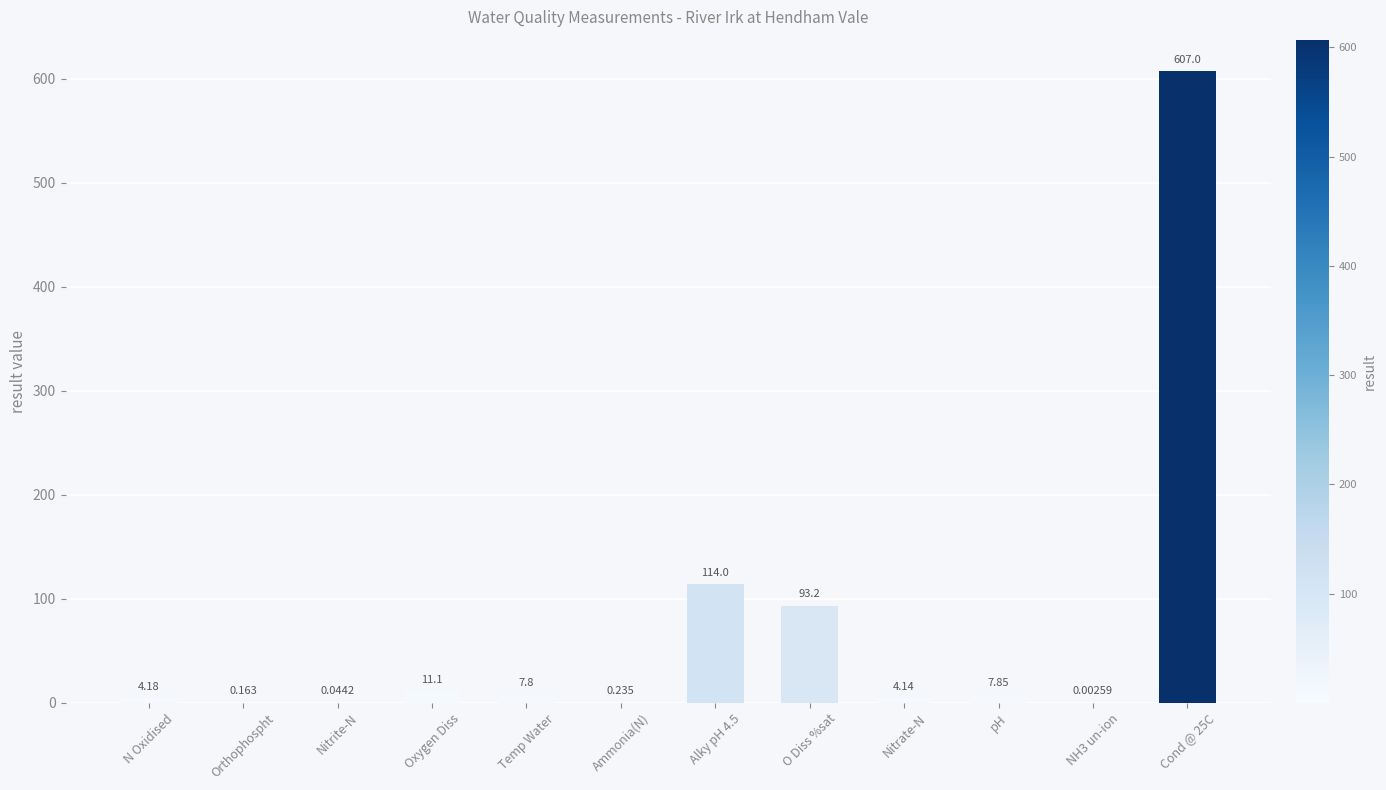

Which has a higher value, pH or O Diss %sat?

O Diss %sat